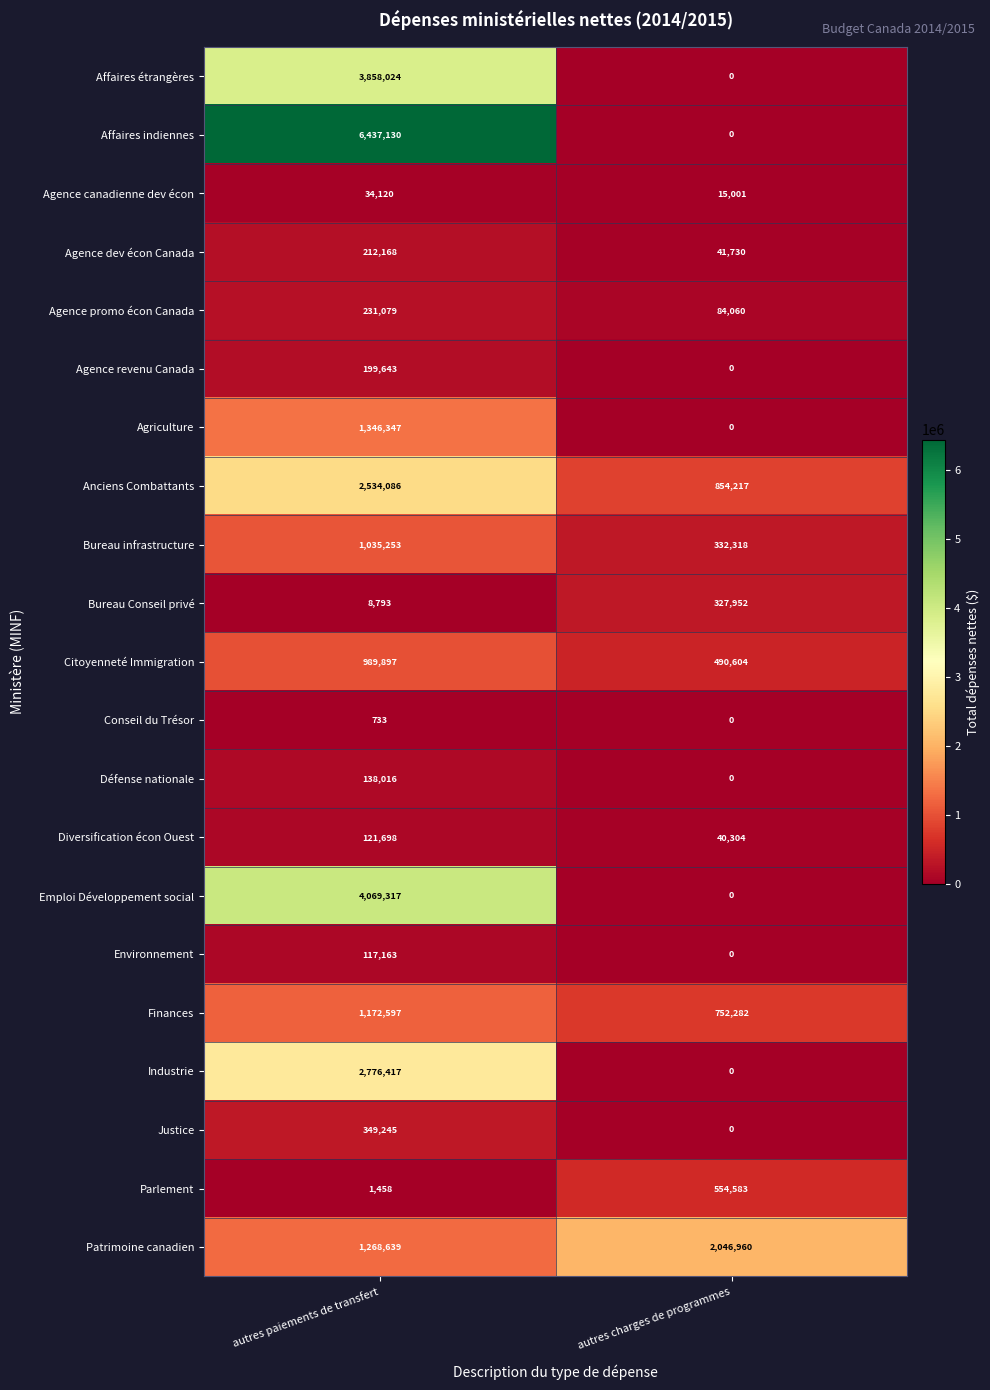

Which series has the largest total across all categories?

Affaires indiennes